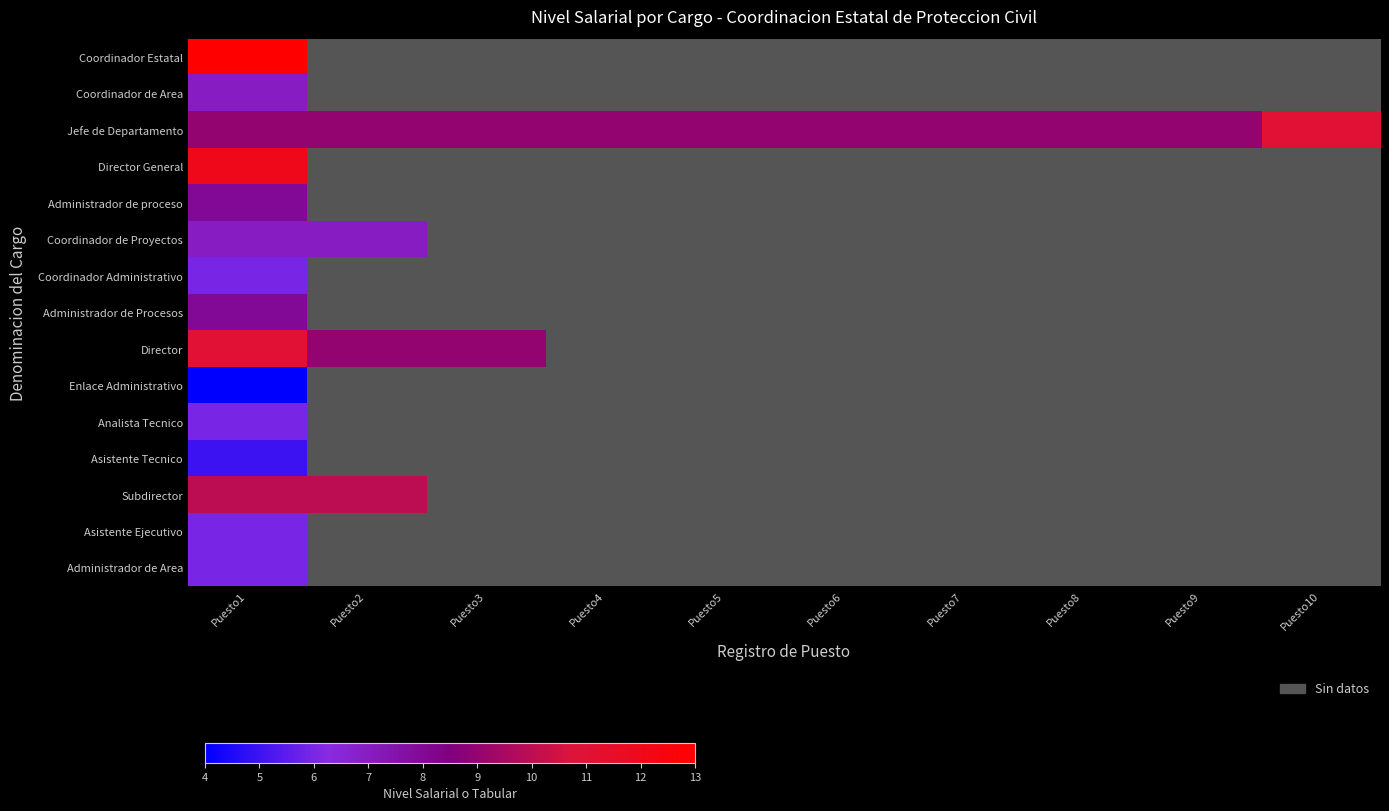

At how many categories does at least one series exceed 8?

10